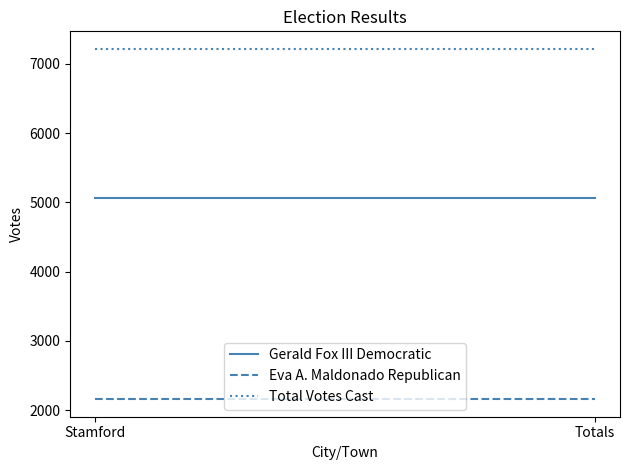

Which category has the highest value in the Gerald Fox III Democratic series?

Stamford